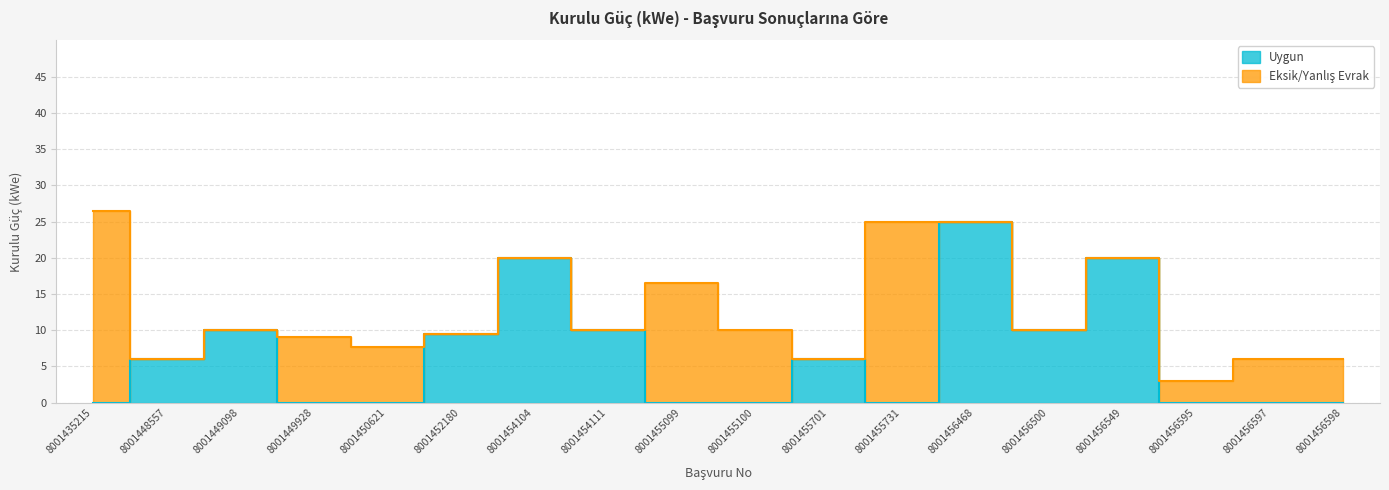

True or false: the data shows 4.5 at 8001454104.

False